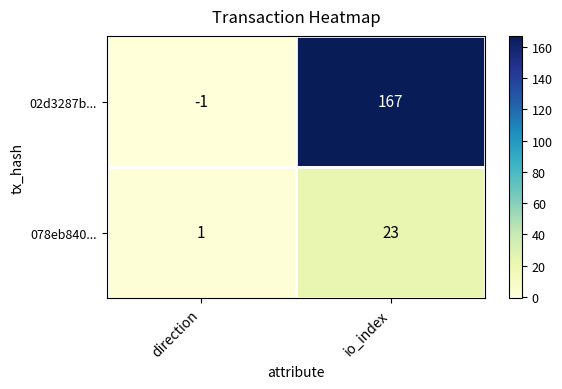

At which category does the chart reach its peak across all series?

io_index